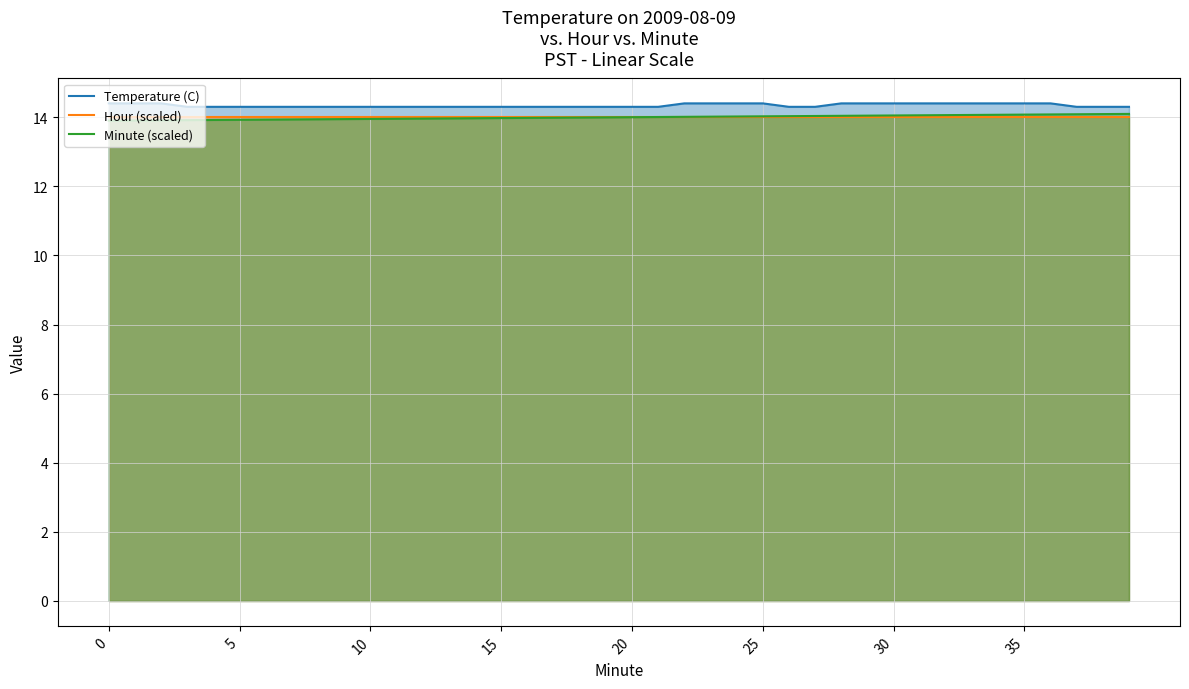

True or false: Hour (scaled) and Minute (scaled) intersect in this chart.

False